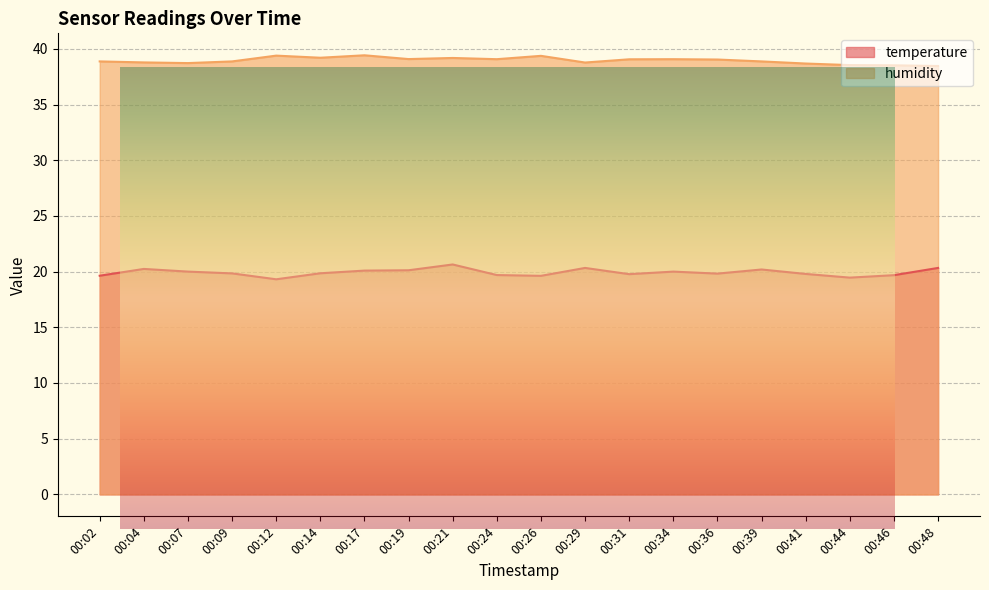

Reading left to right, extract all data points from this chart.

temperature: 19.6	20.2	20.0	19.8	19.3	19.9	20.1	20.1	20.6	19.7	19.6	20.3	19.8	20.0	19.8	20.2	19.8	19.5	19.7	20.3
humidity: 38.9	38.8	38.7	38.9	39.4	39.2	39.4	39.1	39.2	39.1	39.4	38.8	39.1	39.1	39.0	38.9	38.7	38.5	38.5	38.5